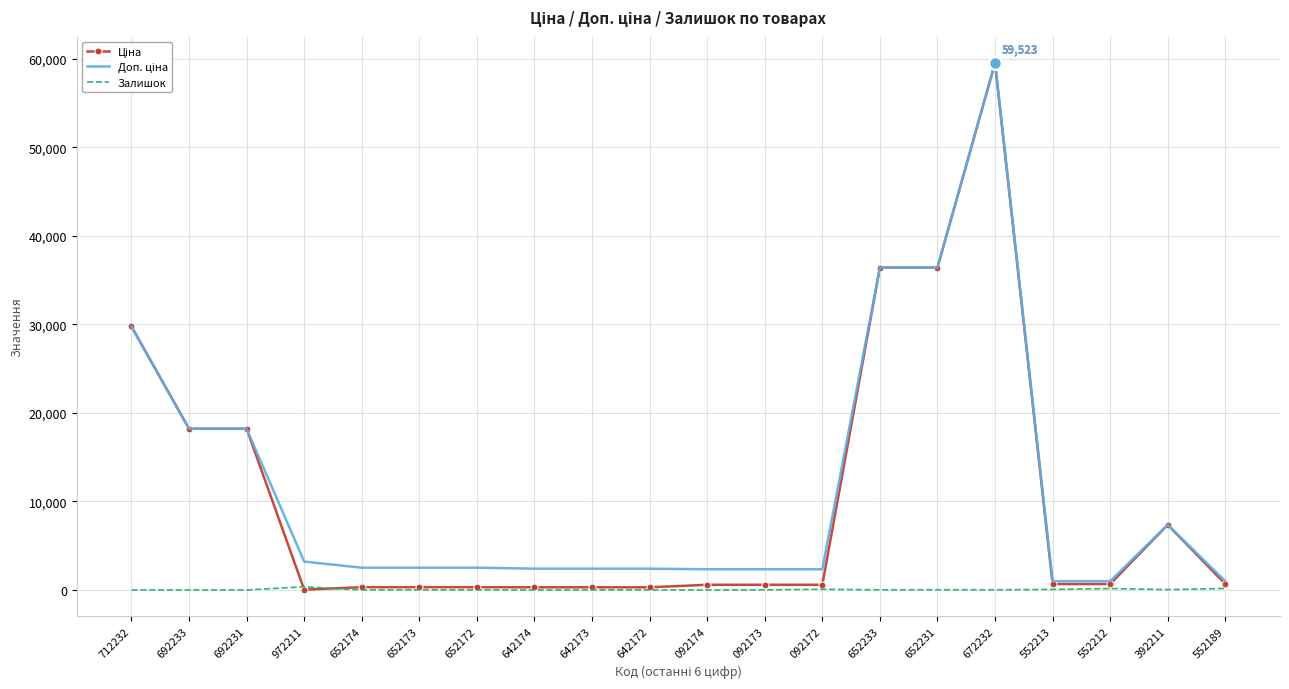

True or false: Залишок has a value of 0.0 at 642174.

True